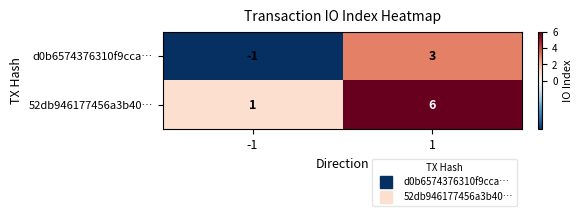

The d0b6574376310f9cca… series shows -1 at -1. True or false?

True